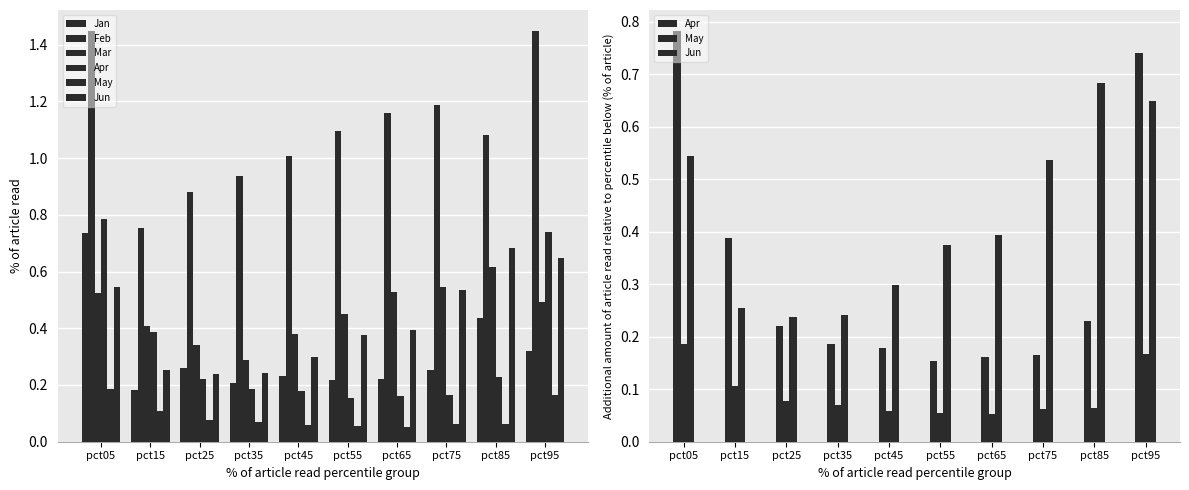

What value does the Mar series have at pct65?

0.5